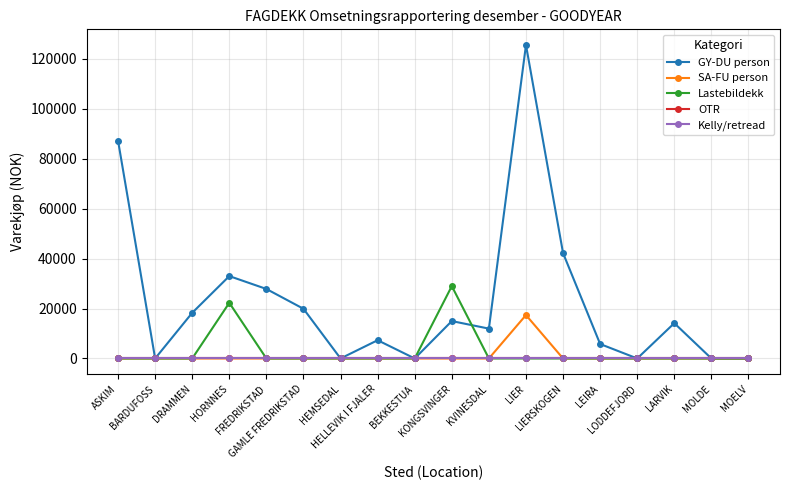

Does the chart have visible grid lines?

Yes